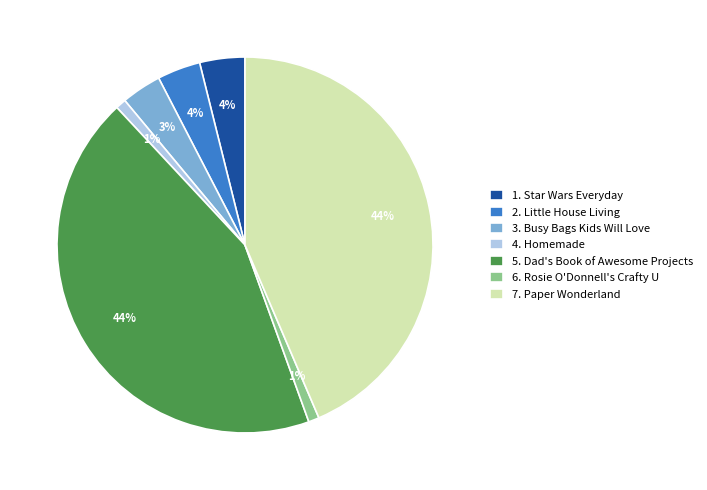

Do 1. Star Wars Everyday and 5. Dad's Book of Awesome Projects together represent more than half of the pie?

No